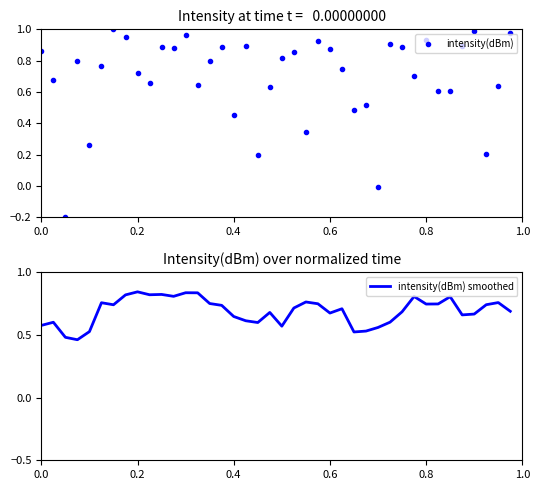

True or false: intensity(dBm) has more than 1 points higher than both neighbors.

True